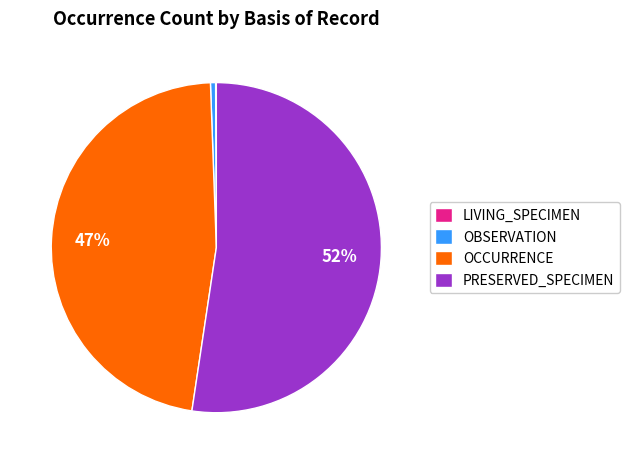

Which has a higher value, OCCURRENCE or PRESERVED_SPECIMEN?

PRESERVED_SPECIMEN